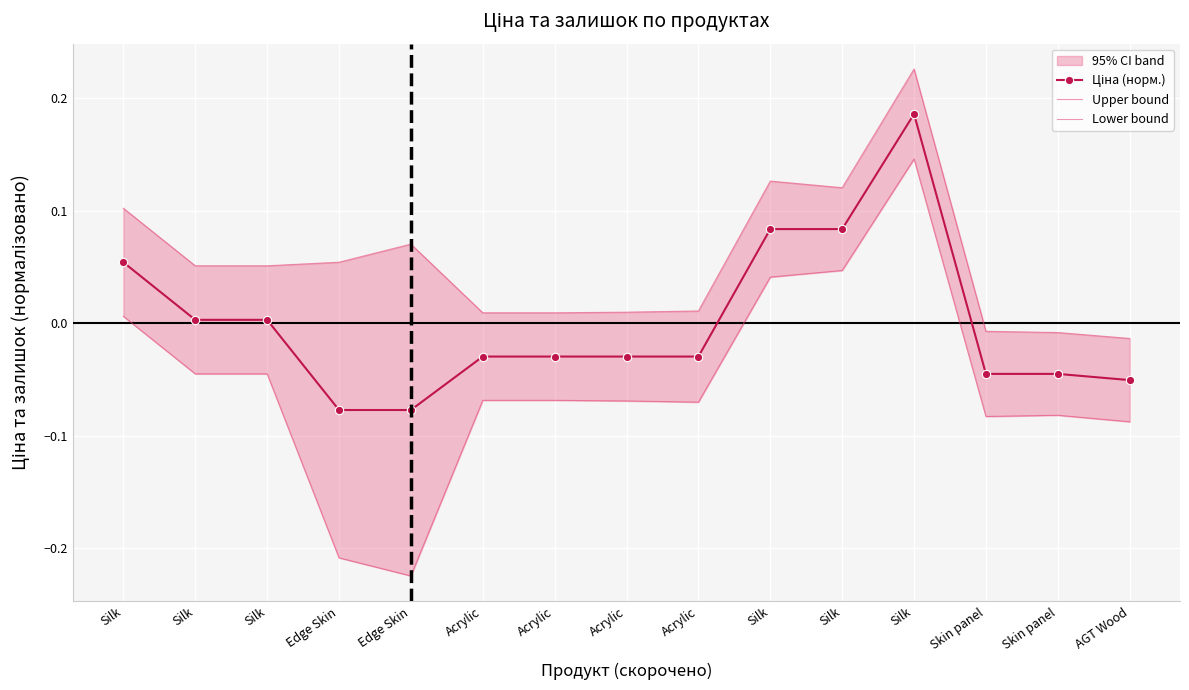

True or false: Lower bound and Upper bound cross at least once.

False